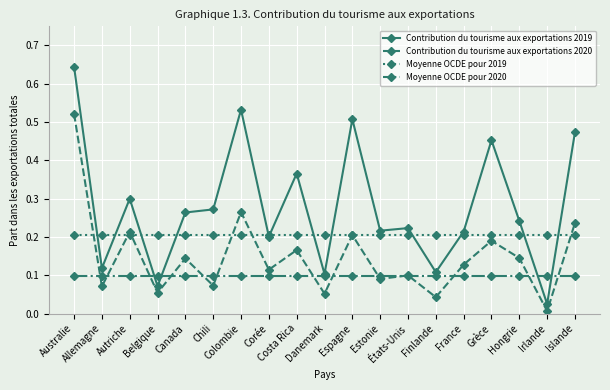

Between Australie and Chili, which series saw the biggest shift?

Contribution du tourisme aux exportations 2020